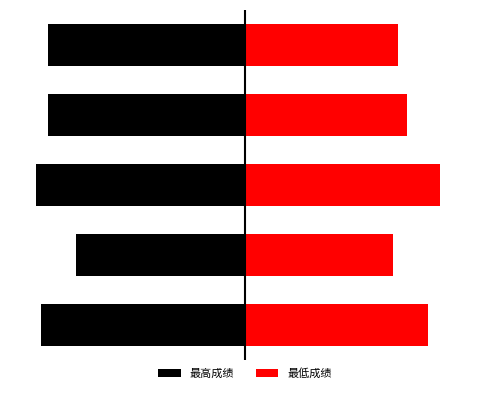

How many bars are there in each group?

2